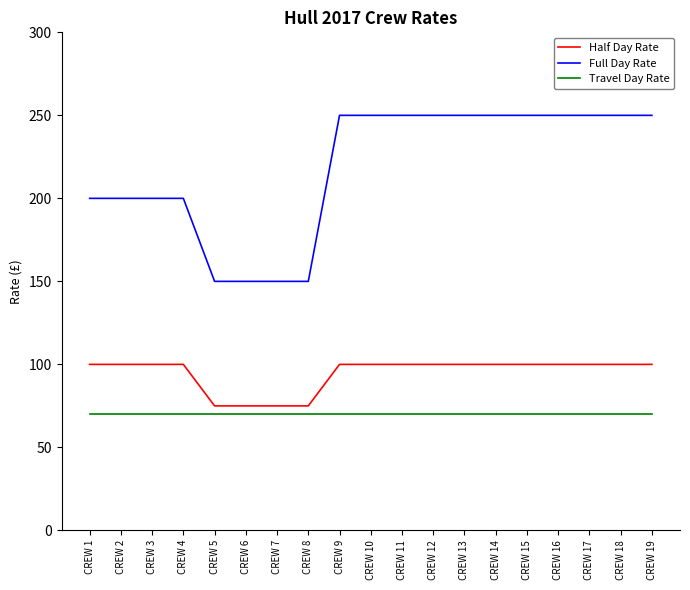

What is the greatest value displayed?

250